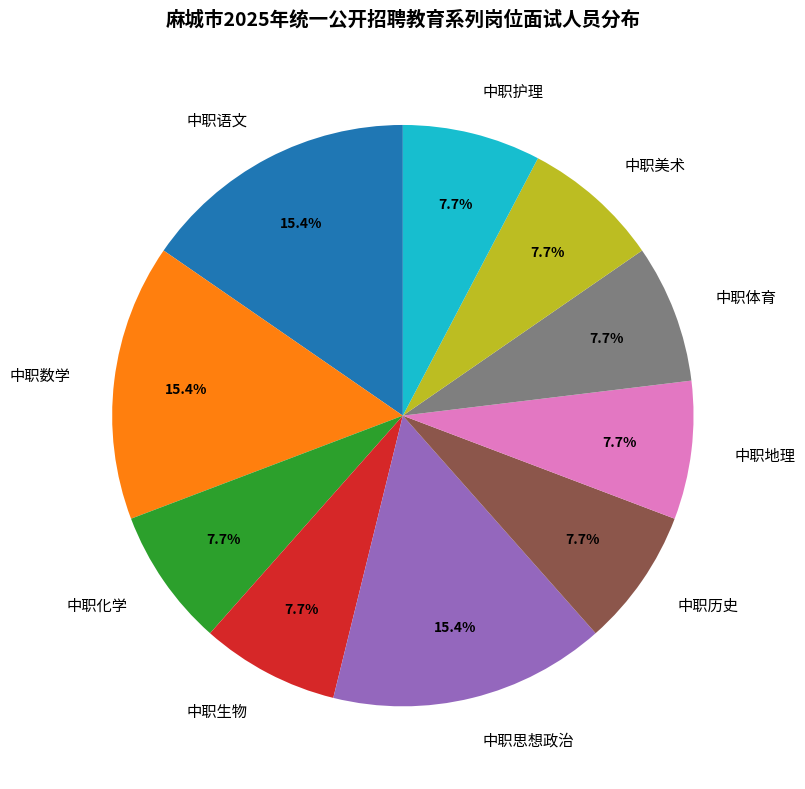

Count the number of slices in the pie.

10